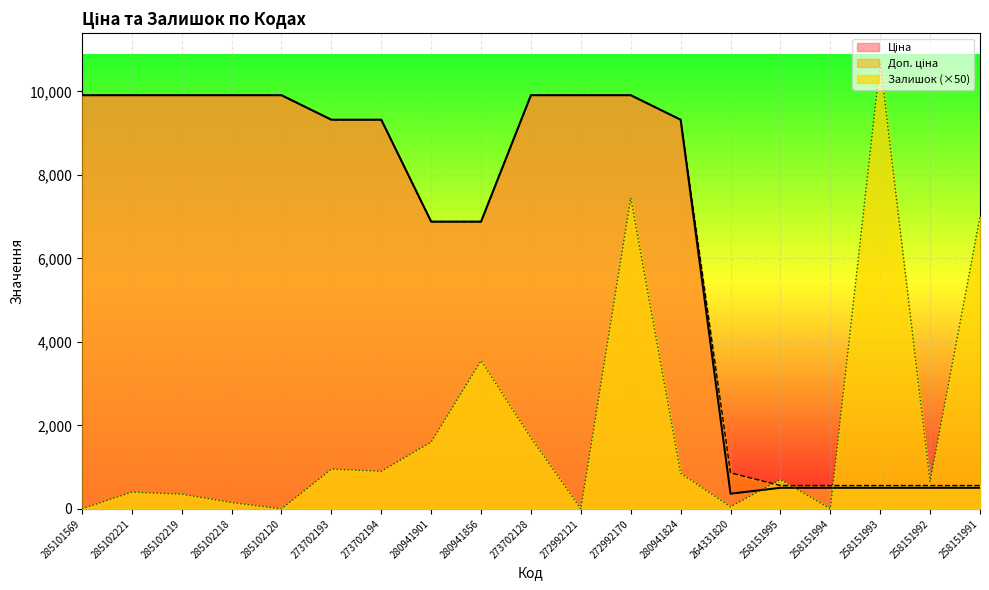

Reading left to right, transcribe all the data shown in this chart.

Ціна: 285101569=9908.5	285102221=9908.5	285102219=9908.5	285102218=9908.5	285102120=9908.5	273702193=9321.4	273702194=9321.4	280941901=6879.5	280941856=6879.5	273702128=9908.5	272992121=9908.5	272992170=9908.5	280941824=9321.4	264331820=362.8	258151995=503.8	258151994=503.8	258151993=503.8	258151992=503.8	258151991=503.8
Доп. ціна: 285101569=9908.5	285102221=9908.5	285102219=9908.5	285102218=9908.5	285102120=9908.5	273702193=9321.4	273702194=9321.4	280941901=6879.5	280941856=6879.5	273702128=9908.5	272992121=9908.5	272992170=9908.5	280941824=9321.4	264331820=862.0	258151995=558.0	258151994=558.0	258151993=558.0	258151992=558.0	258151991=558.0
Залишок: 285101569=0.0	285102221=400.0	285102219=350.0	285102218=150.0	285102120=0.0	273702193=950.0	273702194=900.0	280941901=1600.0	280941856=3550.0	273702128=1700.0	272992121=0.0	272992170=7450.0	280941824=850.0	264331820=50.0	258151995=700.0	258151994=0.0	258151993=10700.0	258151992=650.0	258151991=7000.0